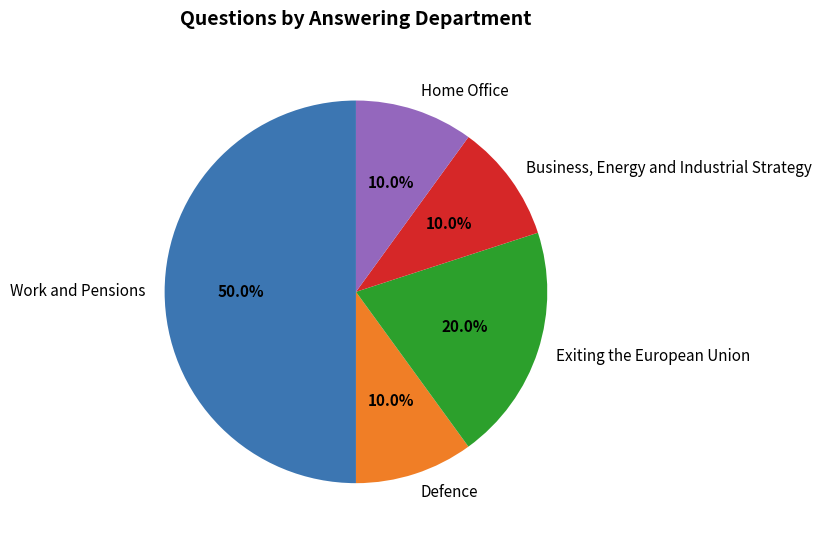

Is it true that Work and Pensions is 55% of the pie?

False